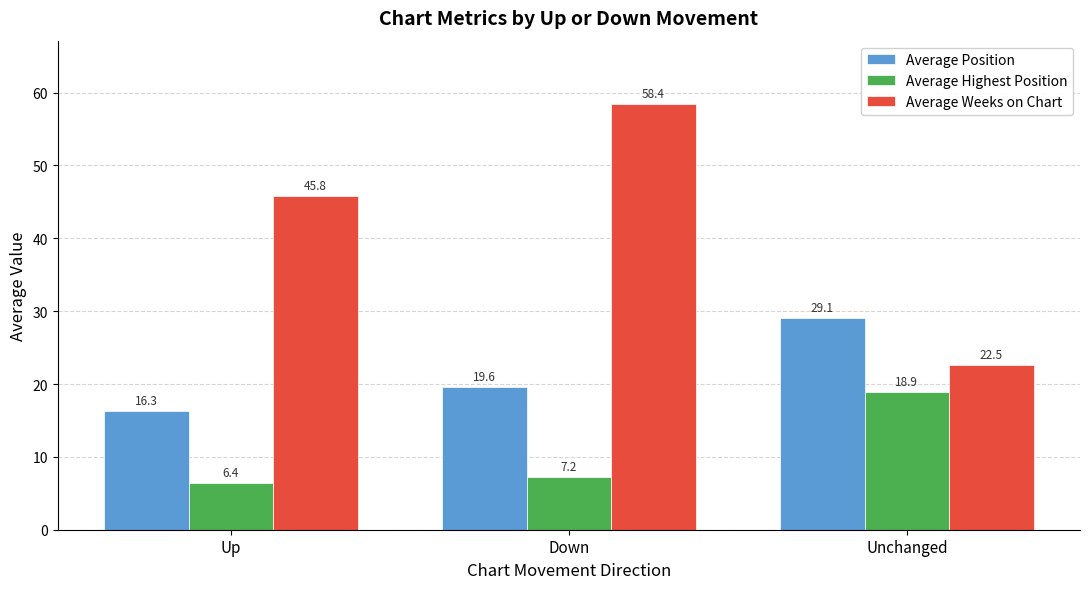

List the labels in order of Average Weeks on Chart value, largest first.

Down, Up, Unchanged